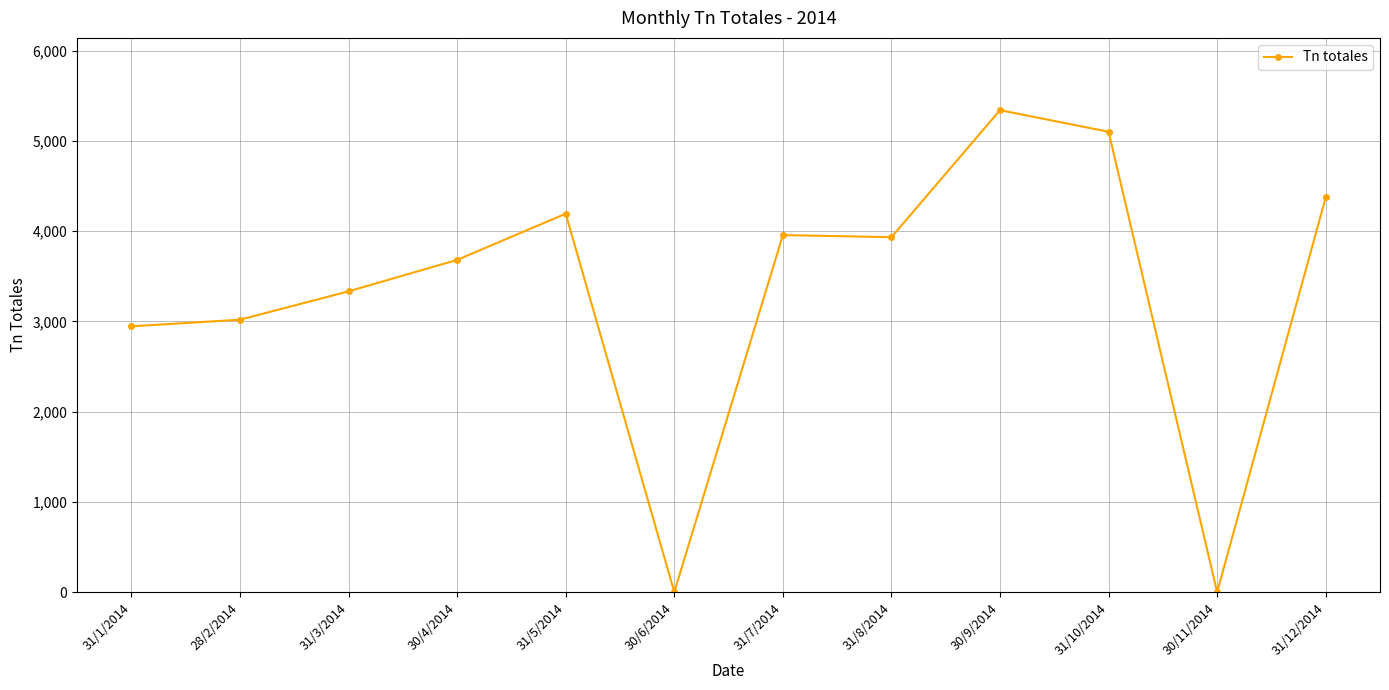

What is the value of the 9th point from the left?

5341.5